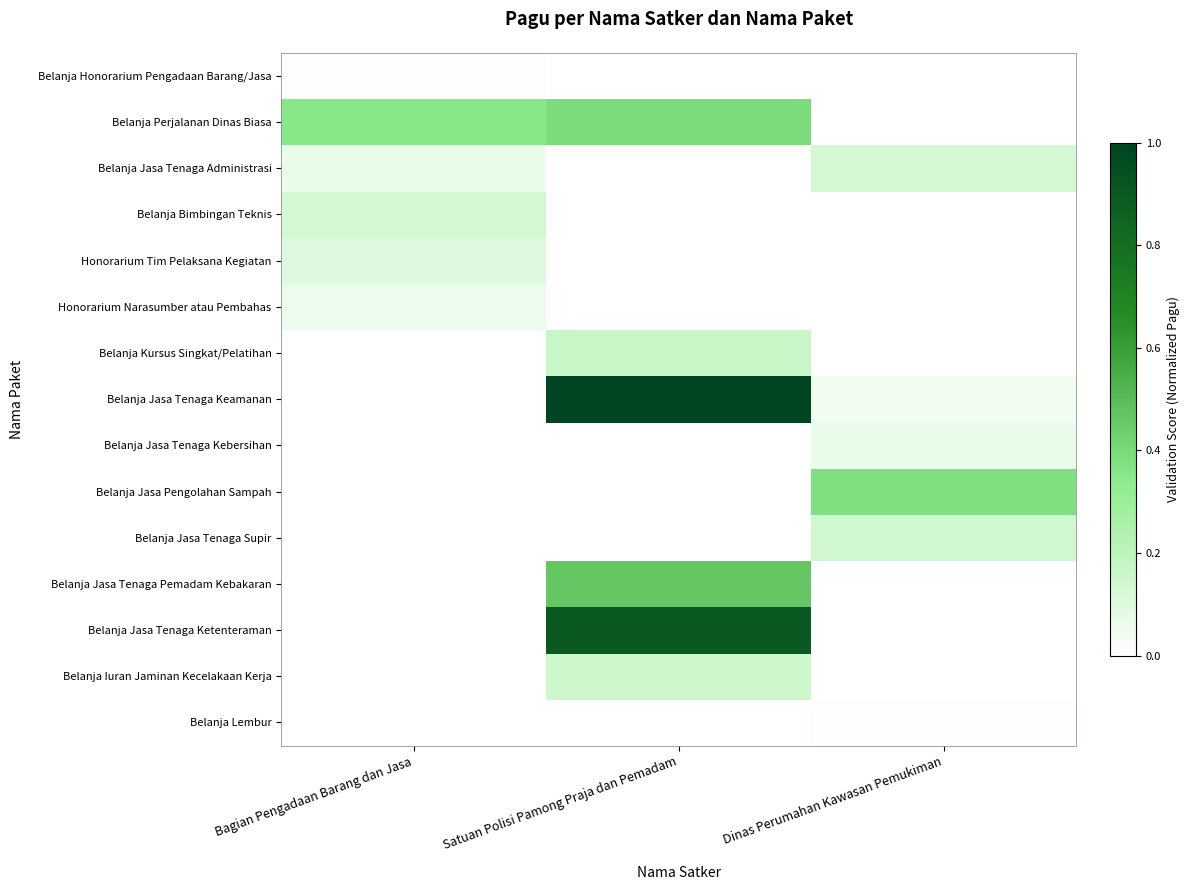

At which category is the sum across all series the highest?

Satuan Polisi Pamong Praja dan Pemadam